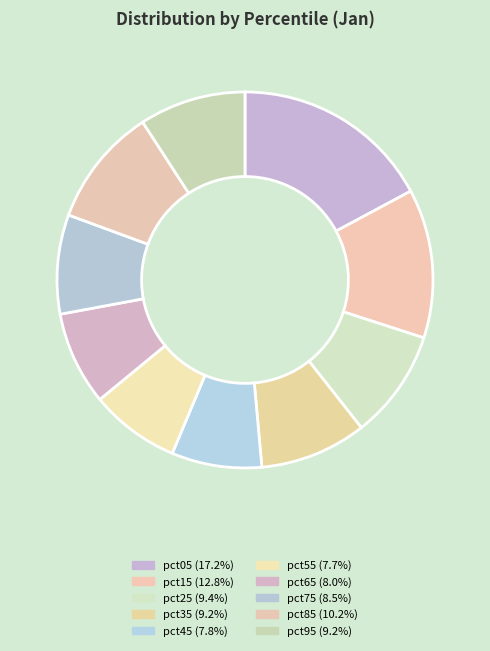

To the nearest percent, what portion does pct95 represent?

9%